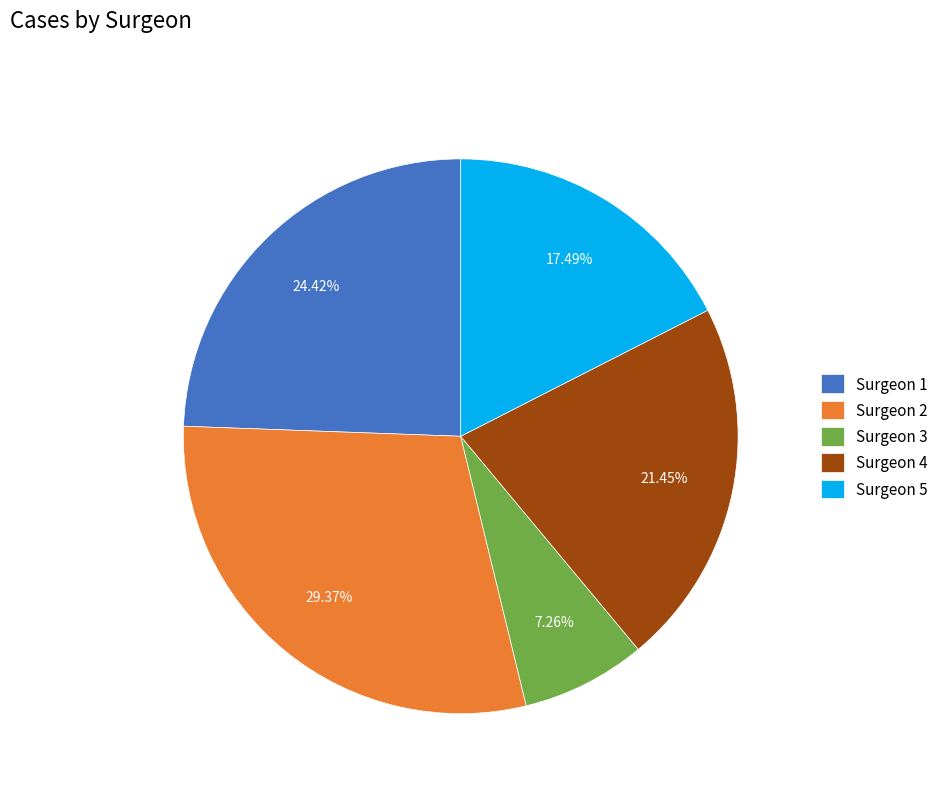

What percentage is the Surgeon 1 slice, to the nearest percent?

24%